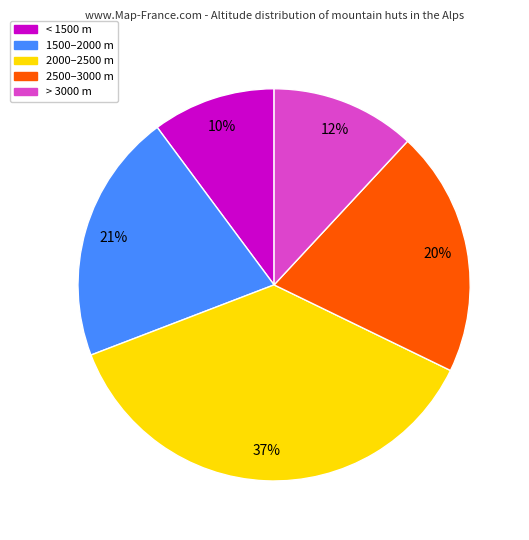

Is there any slice that represents more than half of the pie?

No